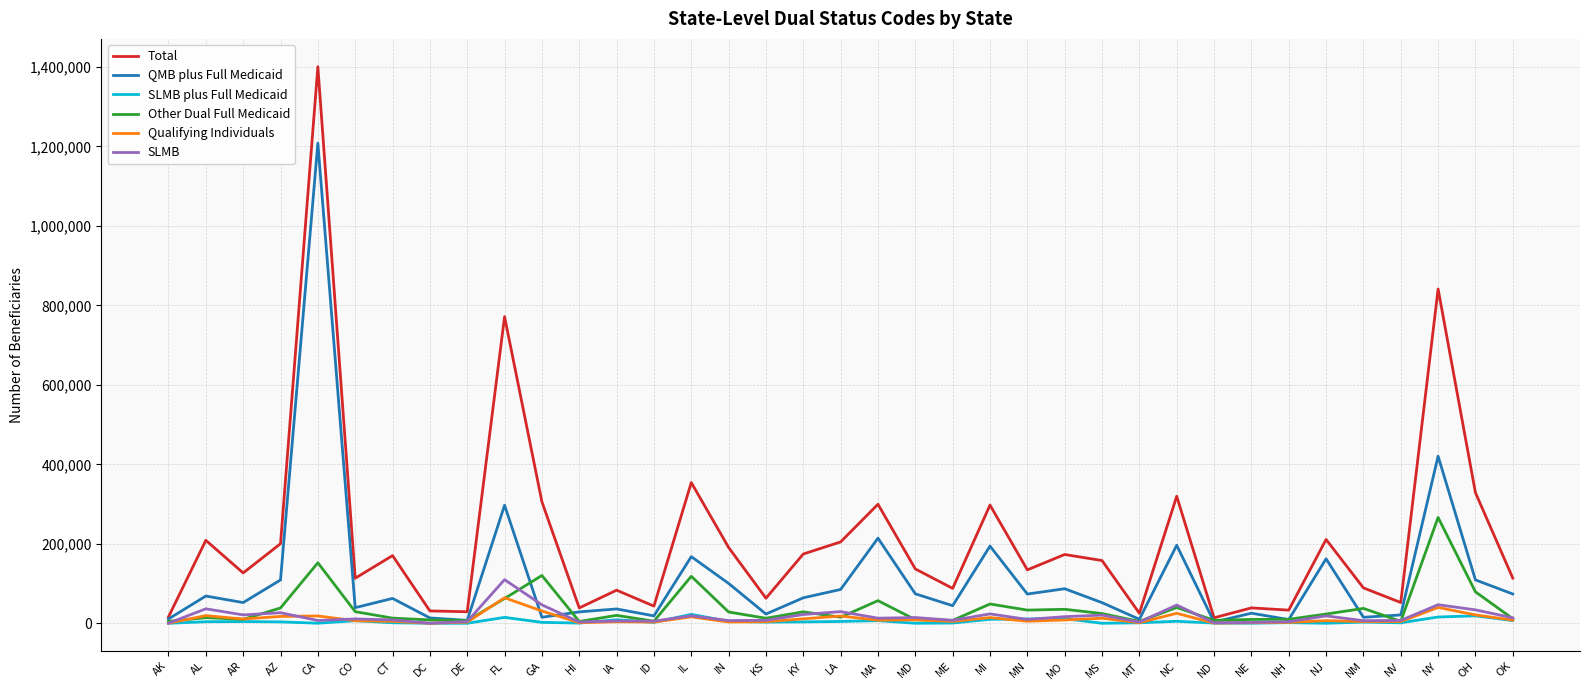

Which series has the widest spread of values?

Total